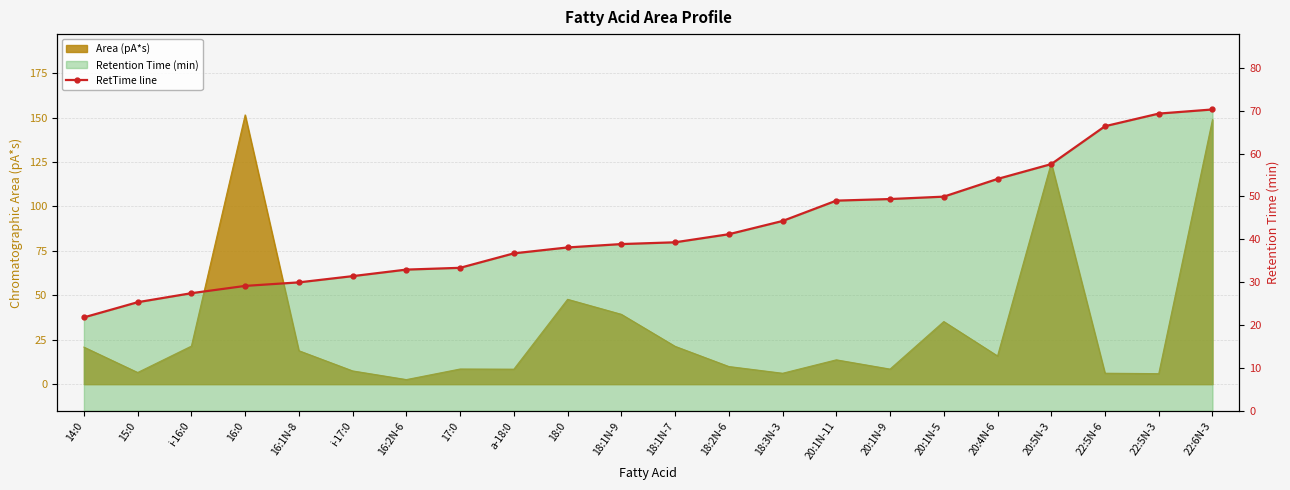

Count the number of categories in the chart.

22